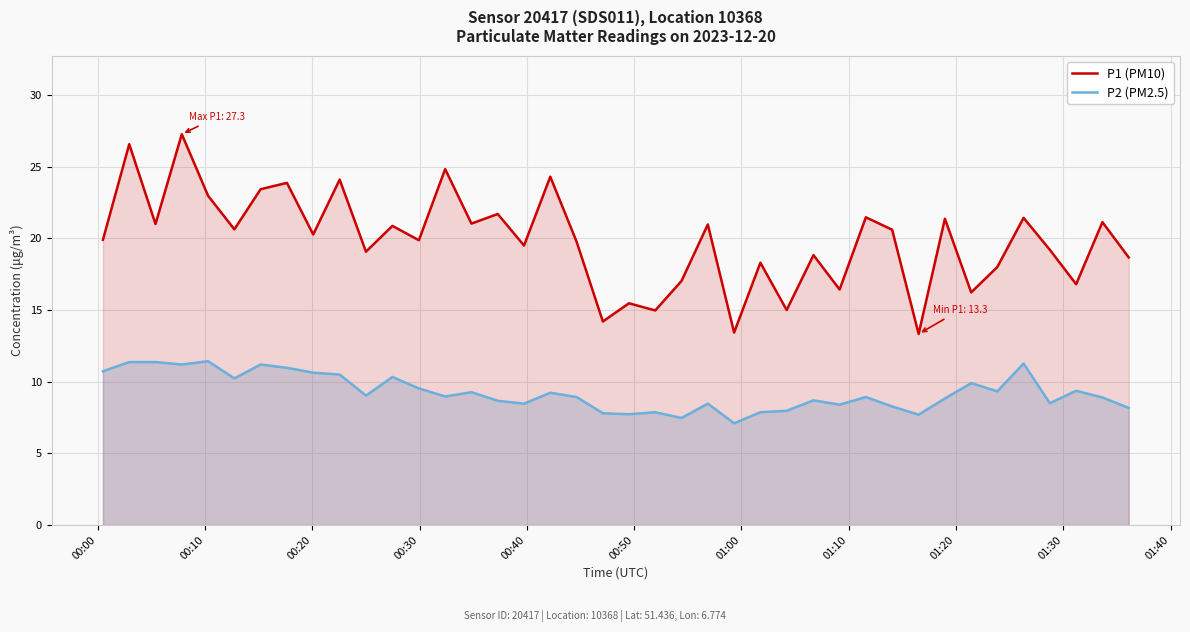

What is the lowest value of the P2 (PM2.5) series?

7.1